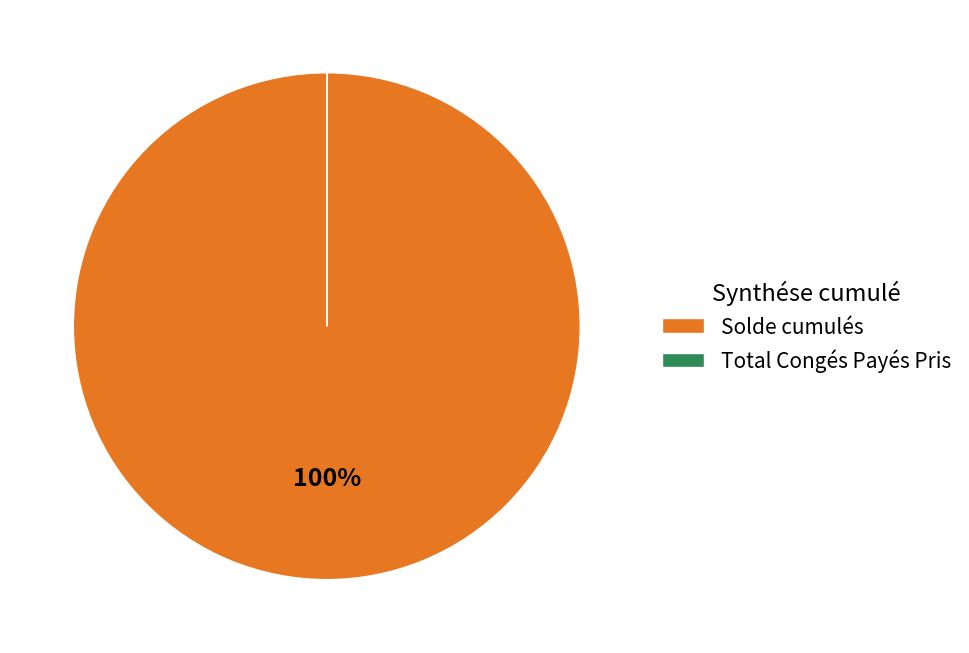

The Solde cumulés slice represents 91% of the pie. True or false?

False